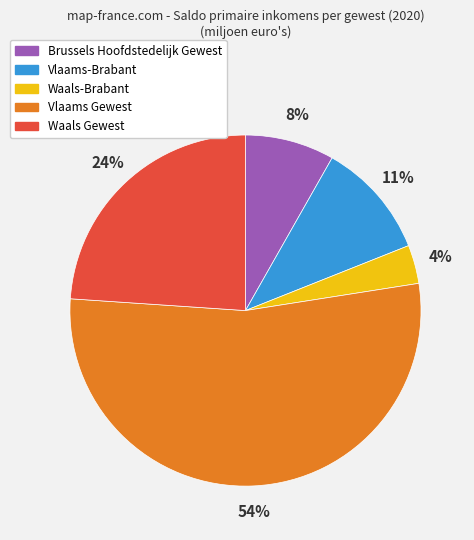

Which slice represents more than half of the pie?

Vlaams Gewest